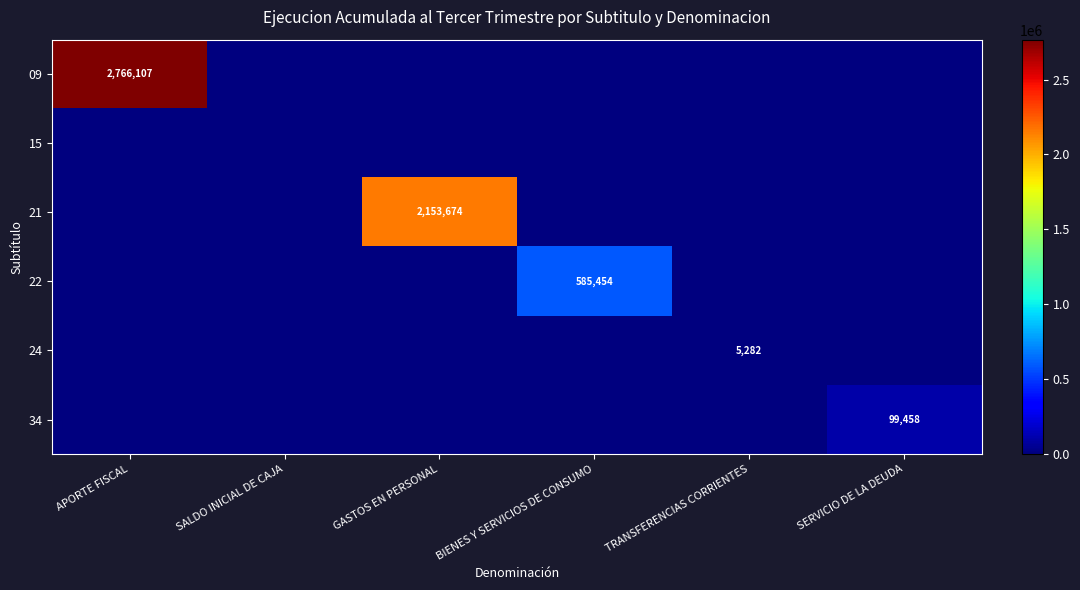

What is the greatest value displayed?

2766107